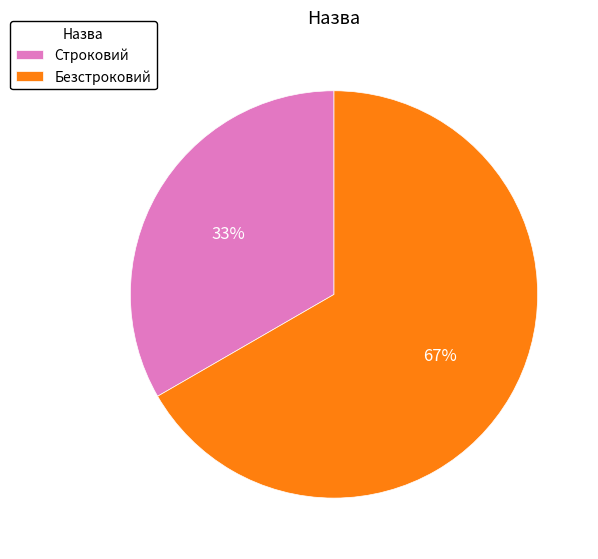

The Безстроковий slice represents 76% of the pie. True or false?

False